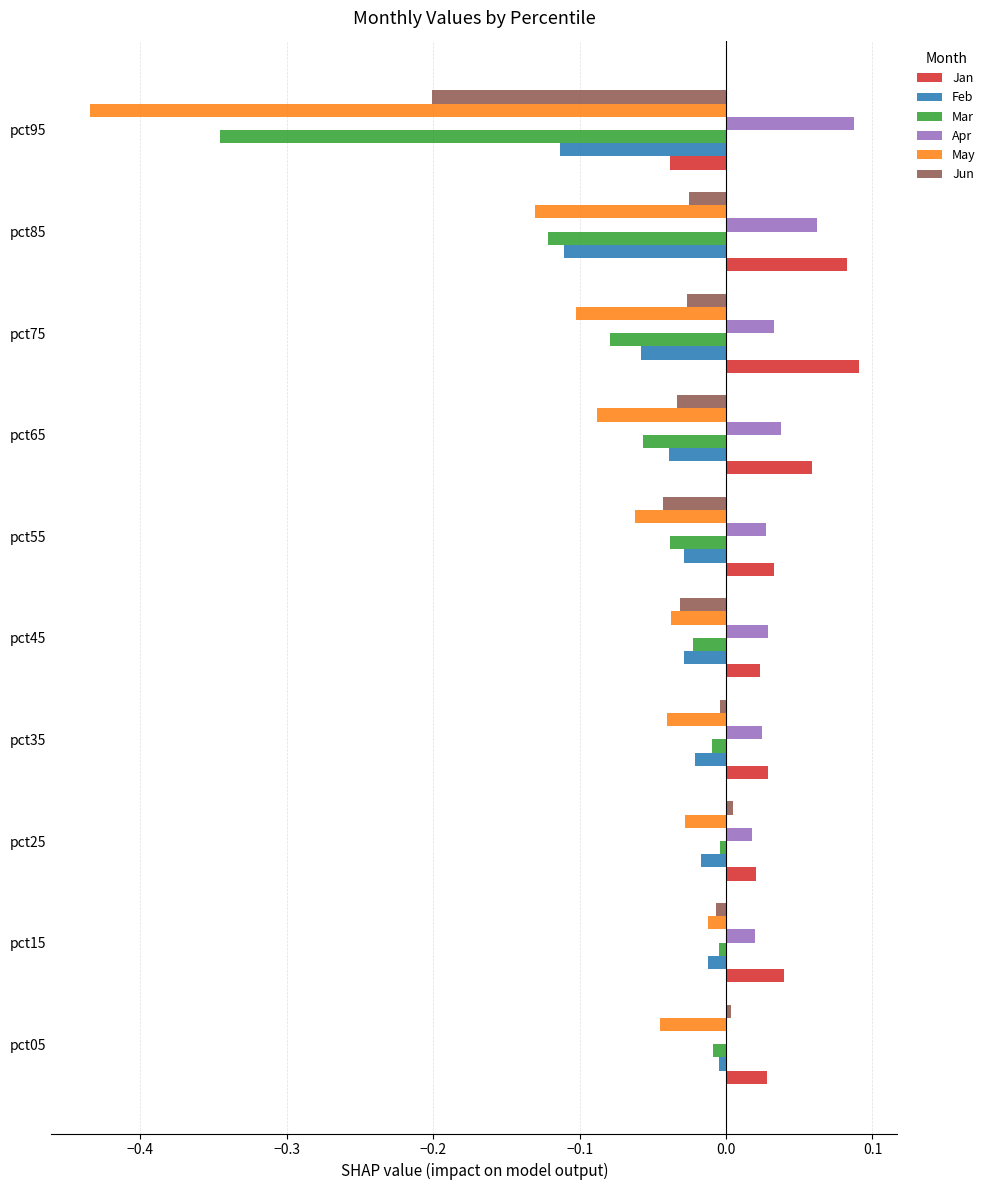

Which series changed the most between pct15 and pct85?

May